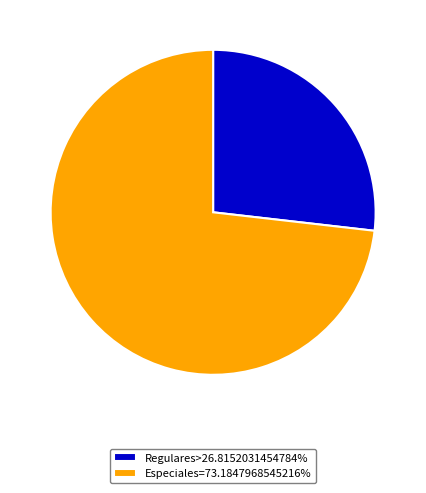

Is there a majority slice in this chart?

Yes